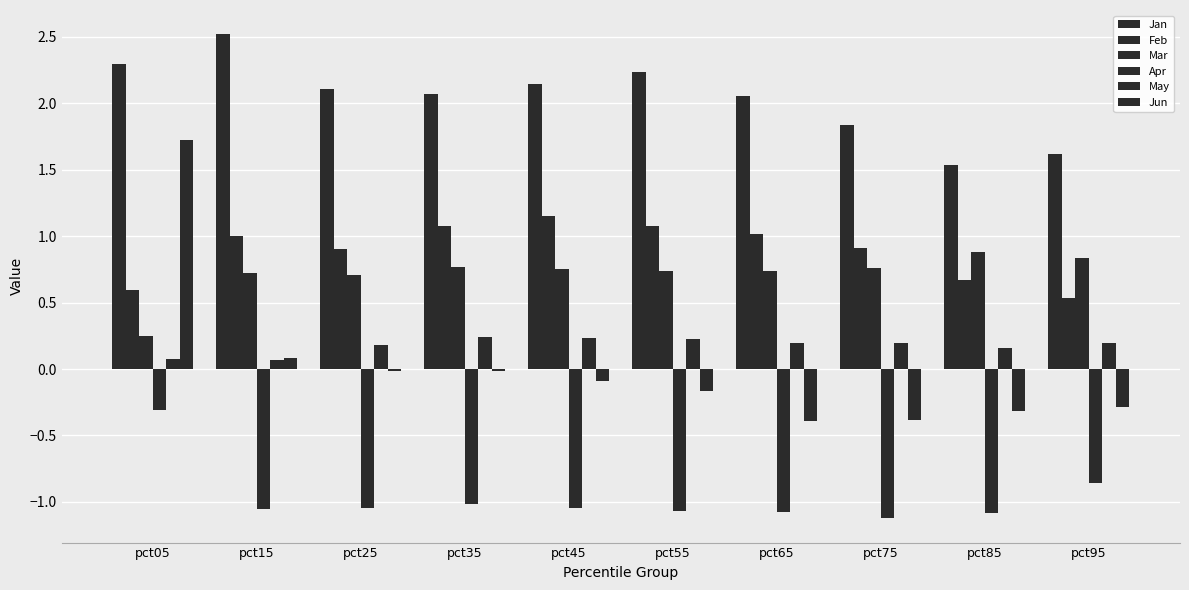

Does the chart contain stacked bars?

No